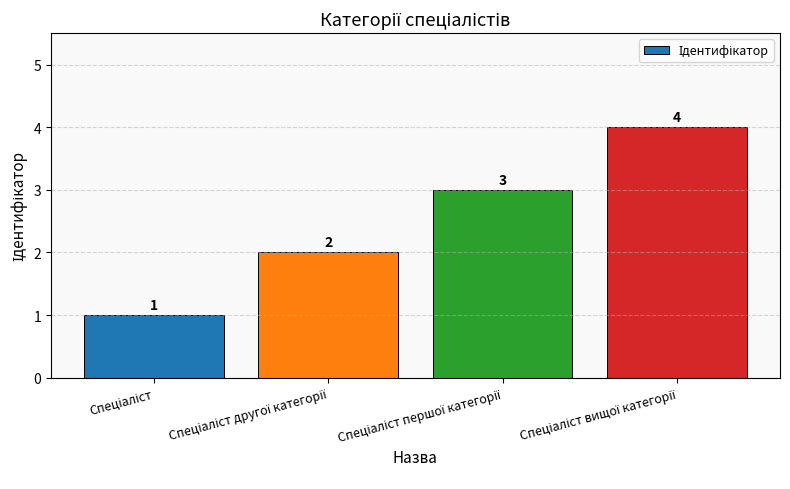

Count the values in the range 2 to 4.

3